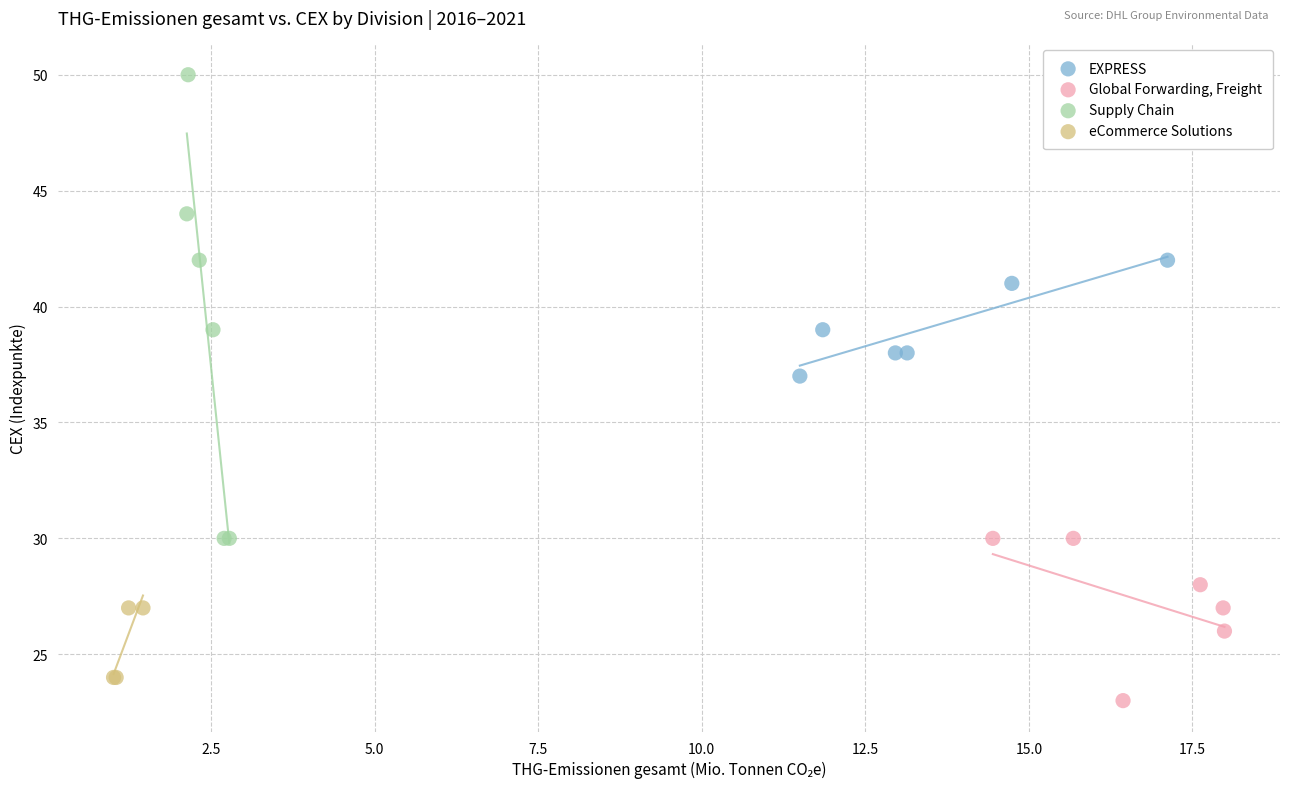

Which series contains the lowest Y value?

Global Forwarding, Freight